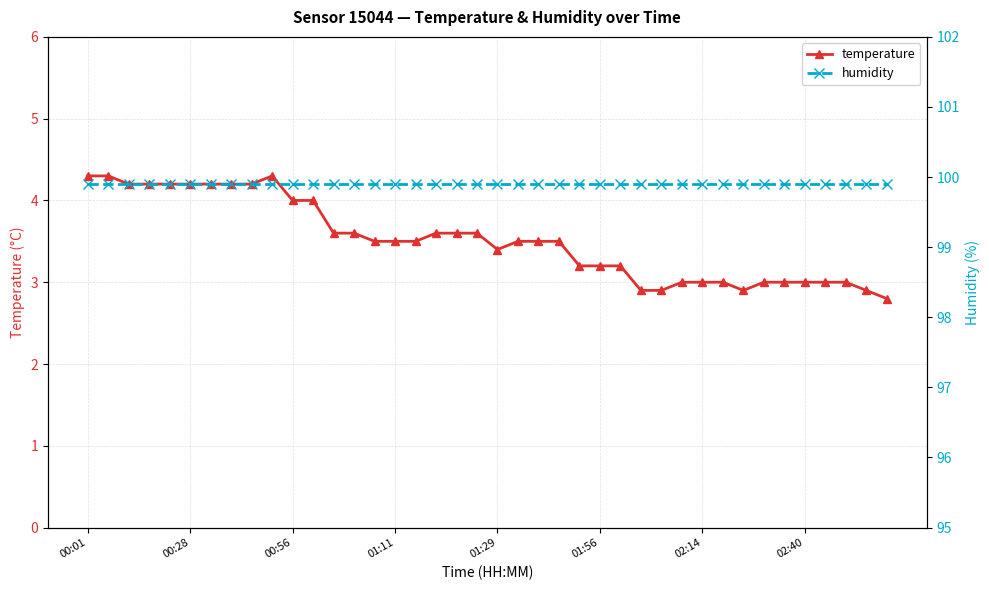

True or false: humidity has more than 2 interior local peaks.

False